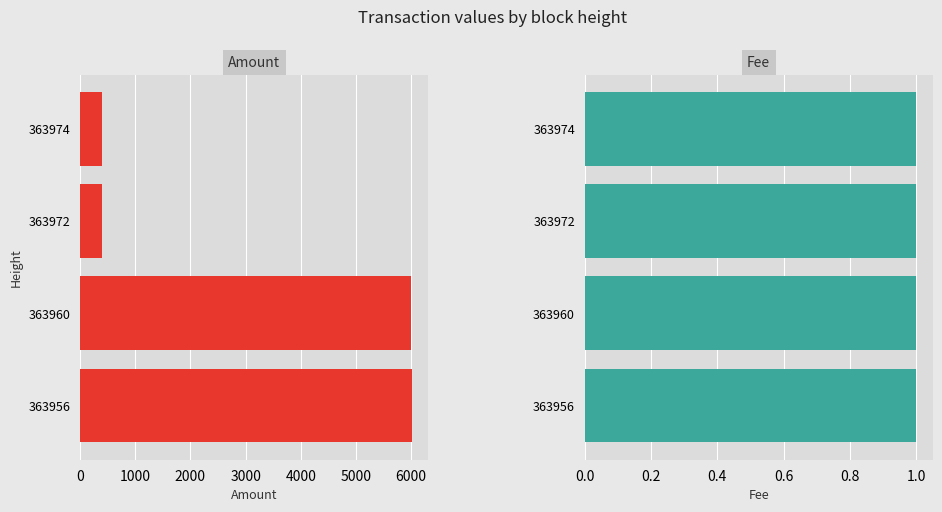

How many groups of bars are there?

4